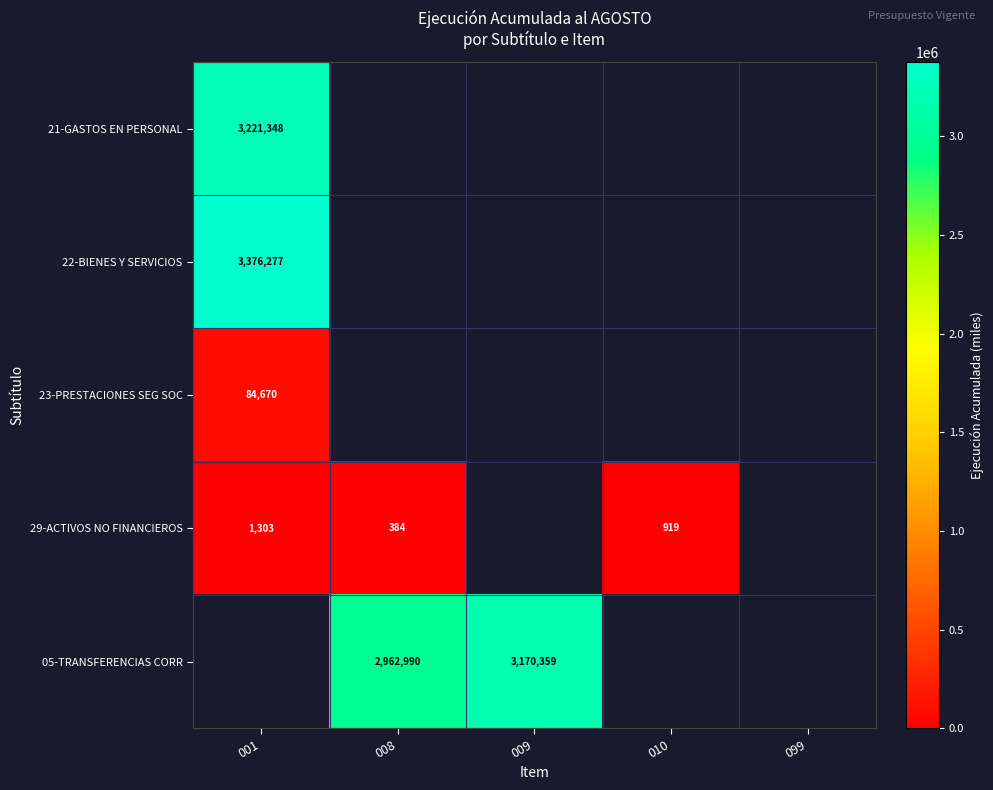

The 29-ACTIVOS NO FINANCIEROS series shows 384 at 008. True or false?

True